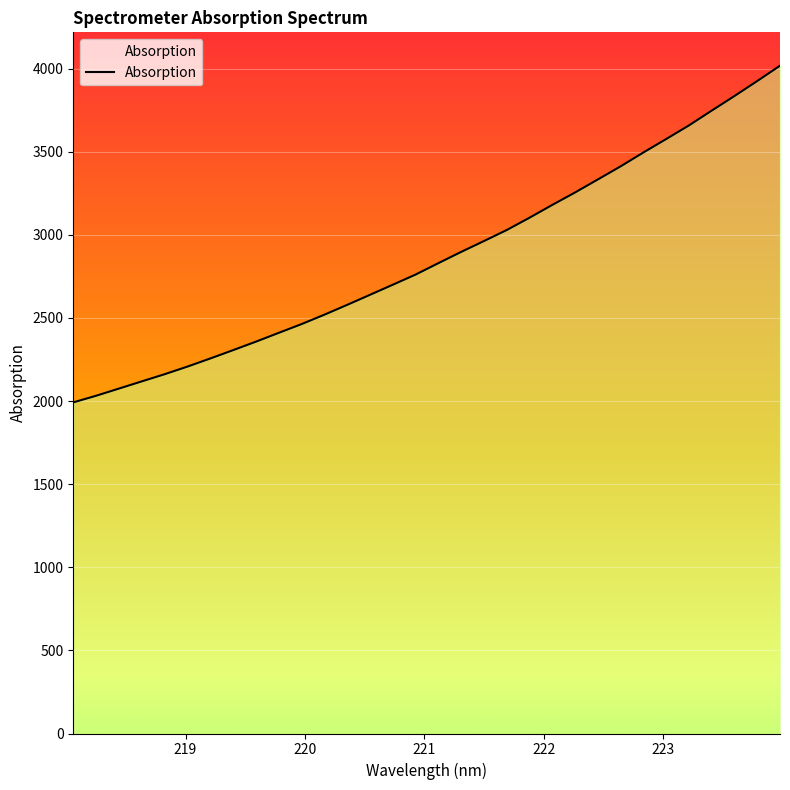

What is the smallest value displayed?

1992.3